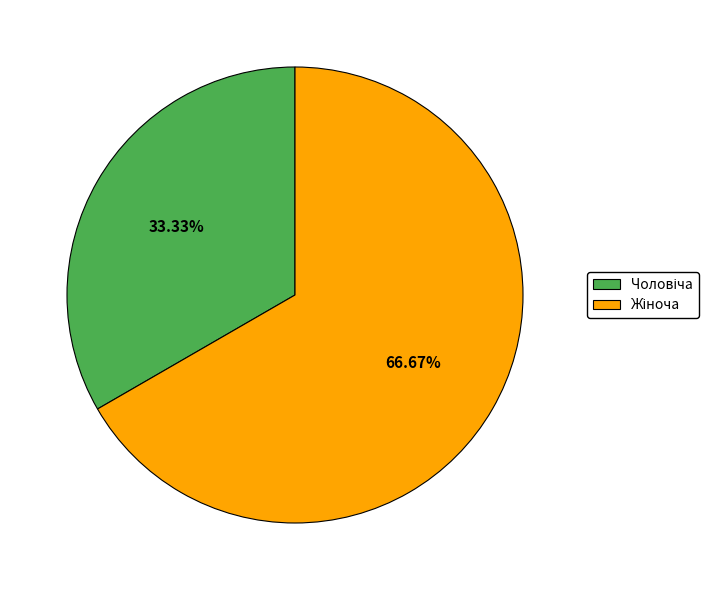

Is there a majority slice in this chart?

Yes